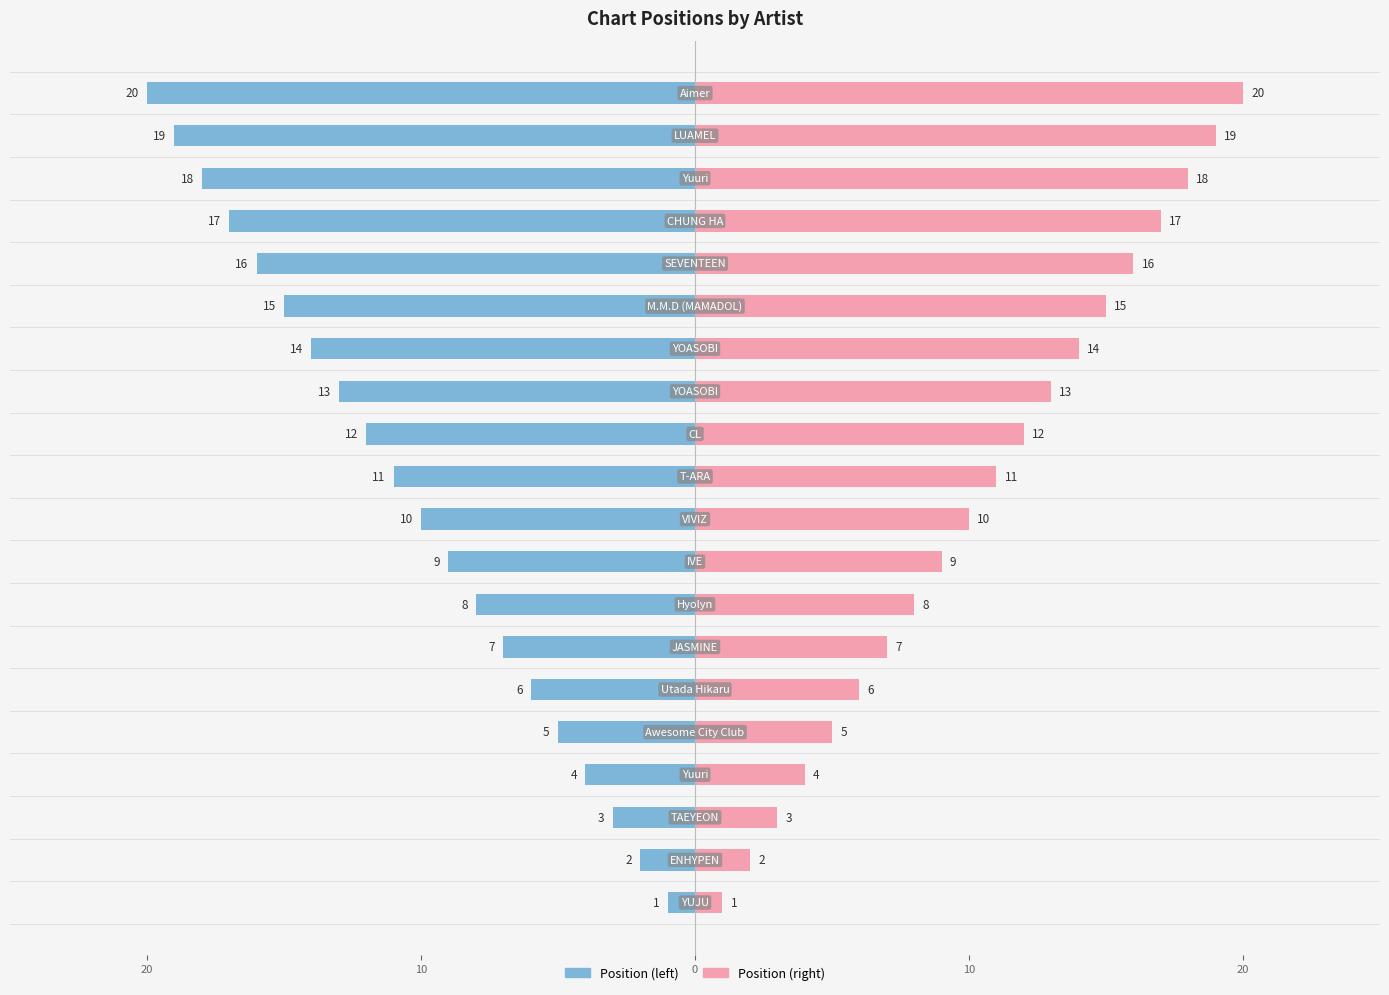

True or false: the data shows 10 at JASMINE.

False